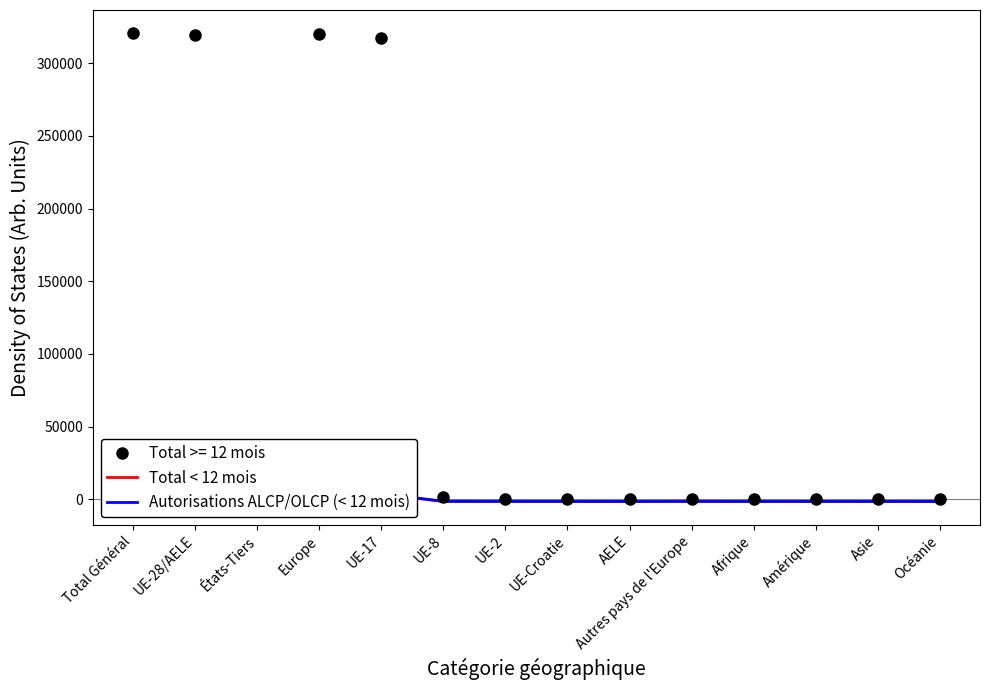

Reading right to left, extract all data points from this chart.

Total < 12 mois: Océanie=-1609.9	Asie=-1563.9	Amérique=-1566.9	Afrique=-1595.9	Autres pays de l'Europe=-1398.9	AELE=-1608.9	UE-Croatie=-1580.9	UE-2=-1569.9	UE-8=-1539.9	UE-17=3569.1	Europe=3945.1	États-Tiers=-1275.9	UE-28/AELE=3729.1	Total Général=4068.1
Autorisations ALCP/OLCP (< 12 mois): Océanie=-1517.1	Asie=-1517.1	Amérique=-1517.1	Afrique=-1517.1	Autres pays de l'Europe=-1517.1	AELE=-1511.1	UE-Croatie=-1517.1	UE-2=-1472.1	UE-8=-1442.1	UE-17=3666.9	Europe=3792.9	États-Tiers=-1517.1	UE-28/AELE=3792.9	Total Général=3792.9